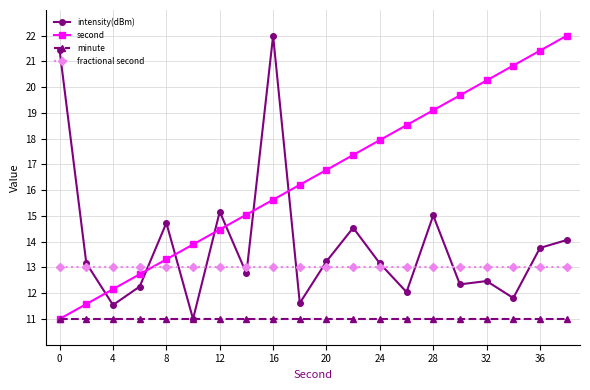

How many intersections are there between intensity(dBm) and second?

7